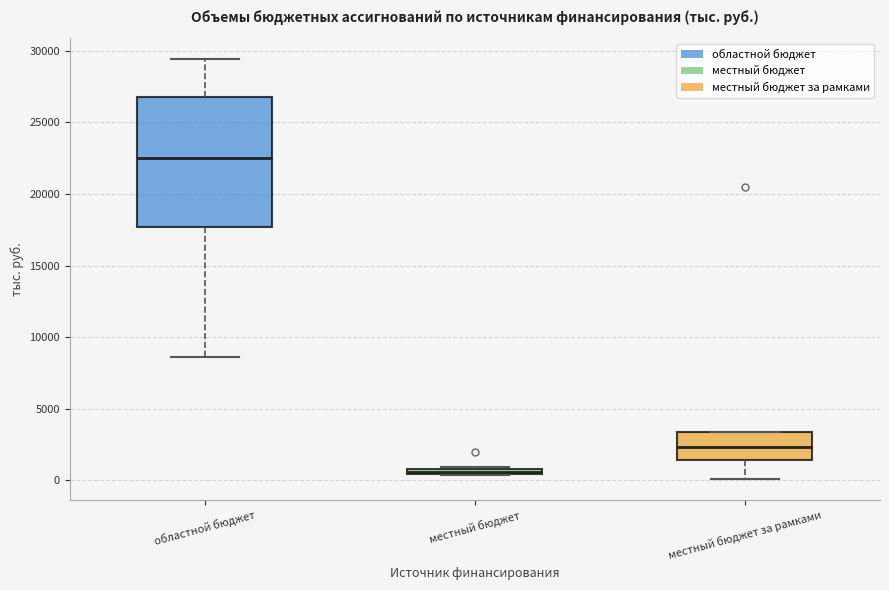

Where is the upper edge of the box for местный бюджет за рамками on the y-axis? The values are not printed on the chart, so give them approximately, as read against the axis.

3500